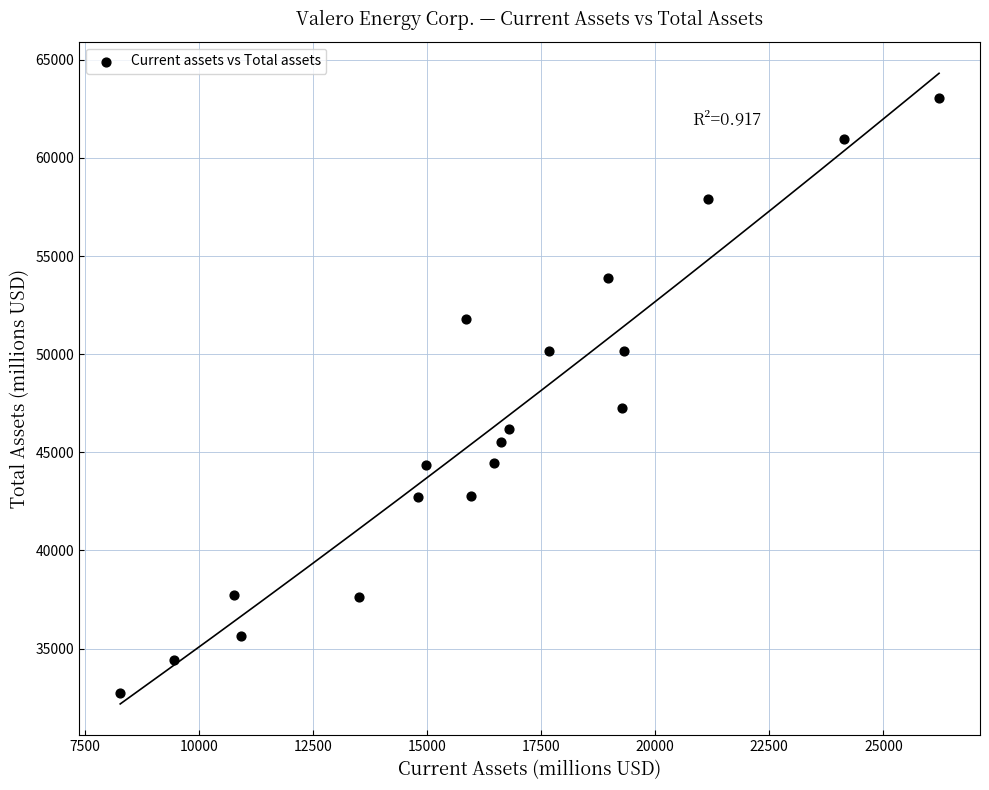

What Y value in the scatter plot is closest to 47892?

47260